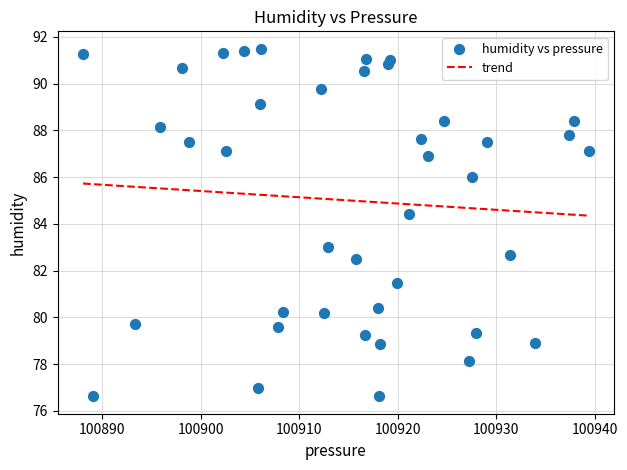

What is the range of X values (max minus min)?

51.3